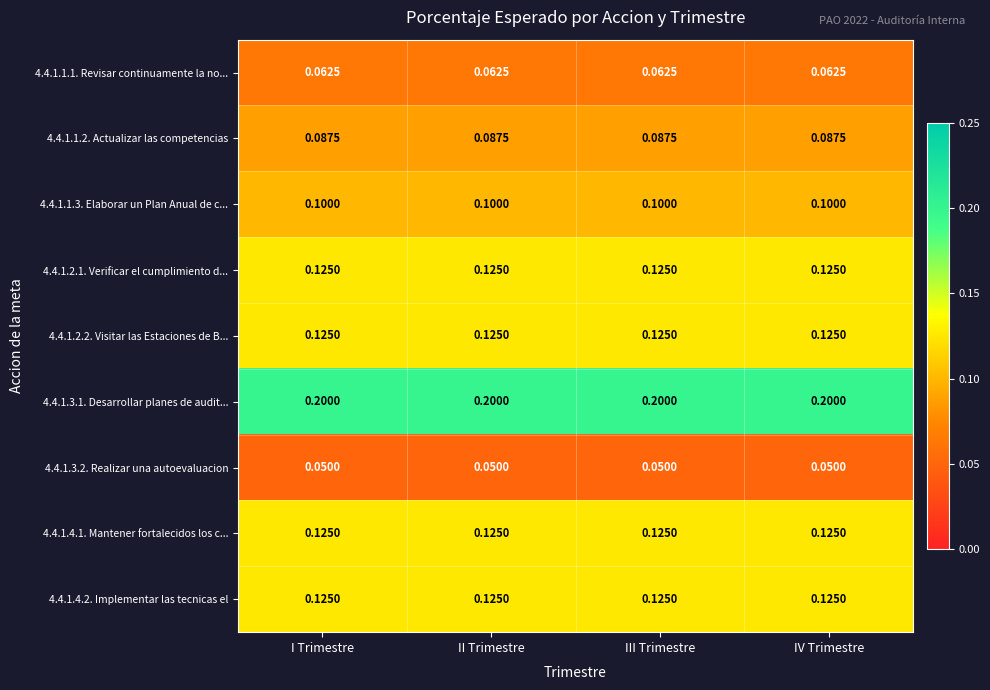

How many data points does each series have?

4